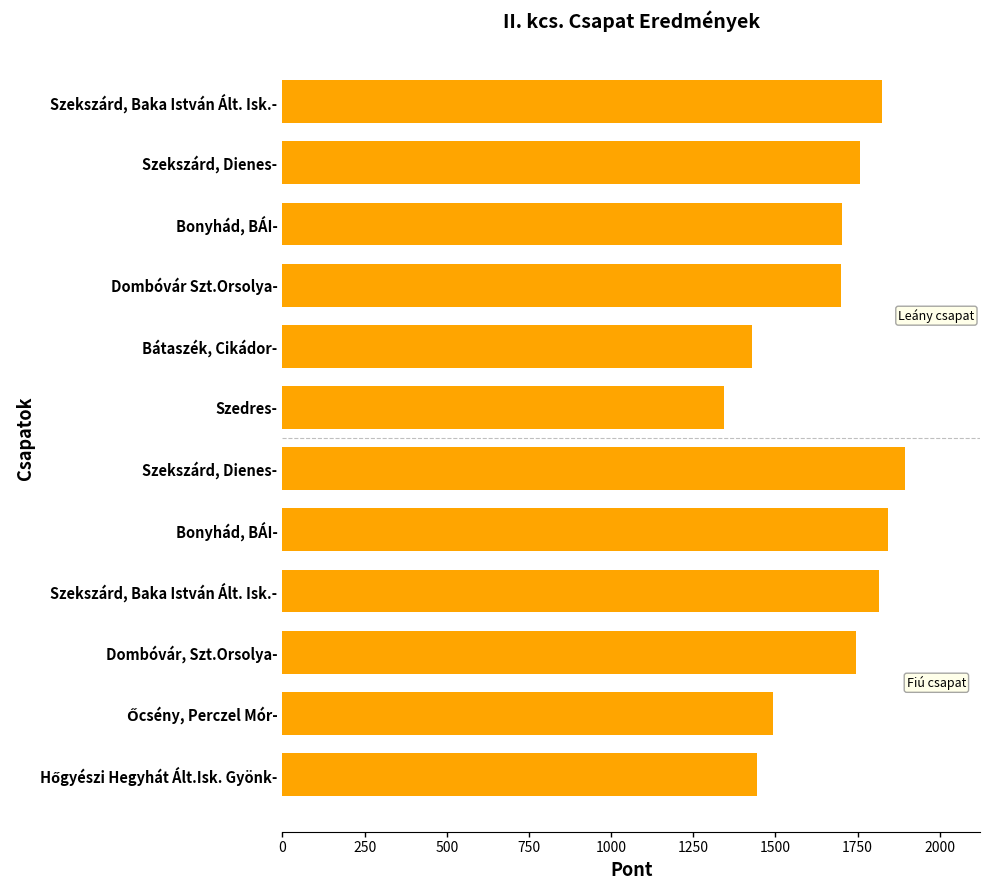

How many bars are there in total?

12